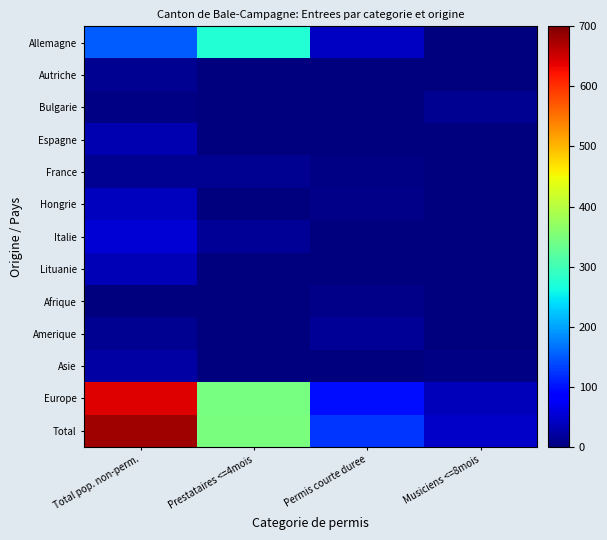

Reading left to right, extract all data points from this chart.

Allemagne: Total pop. non-perm.=153	Prestataires <=4mois=275	Permis courte duree=43	Musiciens <=8mois=1
Autriche: Total pop. non-perm.=13	Prestataires <=4mois=2	Permis courte duree=1	Musiciens <=8mois=0
Bulgarie: Total pop. non-perm.=5	Prestataires <=4mois=1	Permis courte duree=2	Musiciens <=8mois=11
Espagne: Total pop. non-perm.=31	Prestataires <=4mois=1	Permis courte duree=1	Musiciens <=8mois=0
France: Total pop. non-perm.=11	Prestataires <=4mois=12	Permis courte duree=4	Musiciens <=8mois=0
Hongrie: Total pop. non-perm.=41	Prestataires <=4mois=1	Permis courte duree=8	Musiciens <=8mois=0
Italie: Total pop. non-perm.=52	Prestataires <=4mois=16	Permis courte duree=2	Musiciens <=8mois=1
Lituanie: Total pop. non-perm.=34	Prestataires <=4mois=0	Permis courte duree=0	Musiciens <=8mois=0
Afrique: Total pop. non-perm.=2	Prestataires <=4mois=0	Permis courte duree=8	Musiciens <=8mois=1
Amerique: Total pop. non-perm.=13	Prestataires <=4mois=2	Permis courte duree=16	Musiciens <=8mois=0
Asie: Total pop. non-perm.=24	Prestataires <=4mois=1	Permis courte duree=2	Musiciens <=8mois=5
Europe: Total pop. non-perm.=641	Prestataires <=4mois=345	Permis courte duree=98	Musiciens <=8mois=38
Total: Total pop. non-perm.=680	Prestataires <=4mois=348	Permis courte duree=124	Musiciens <=8mois=44